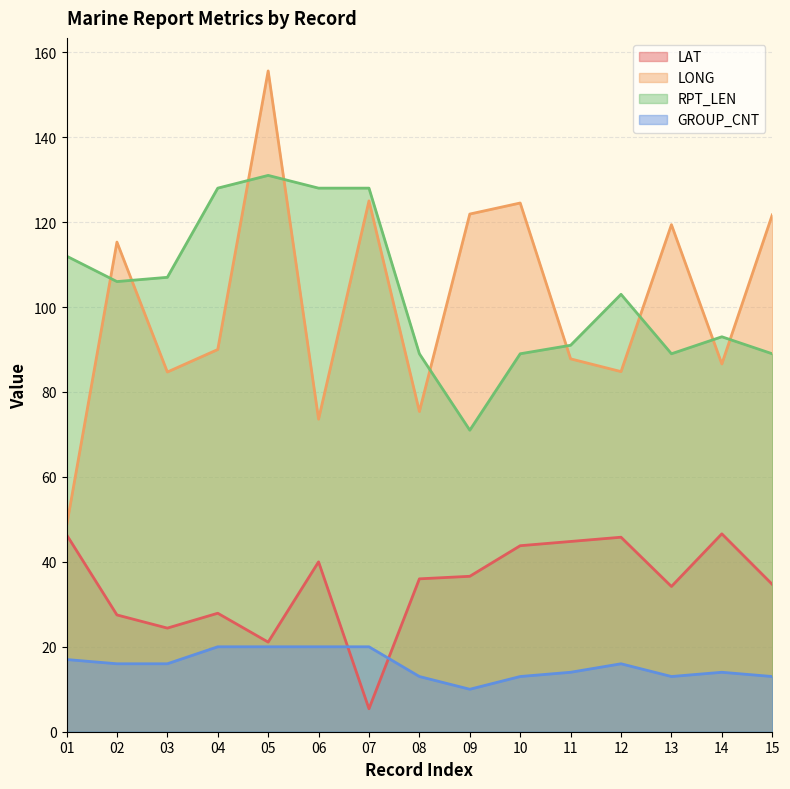

Which series has the largest total across all categories?

RPT_LEN